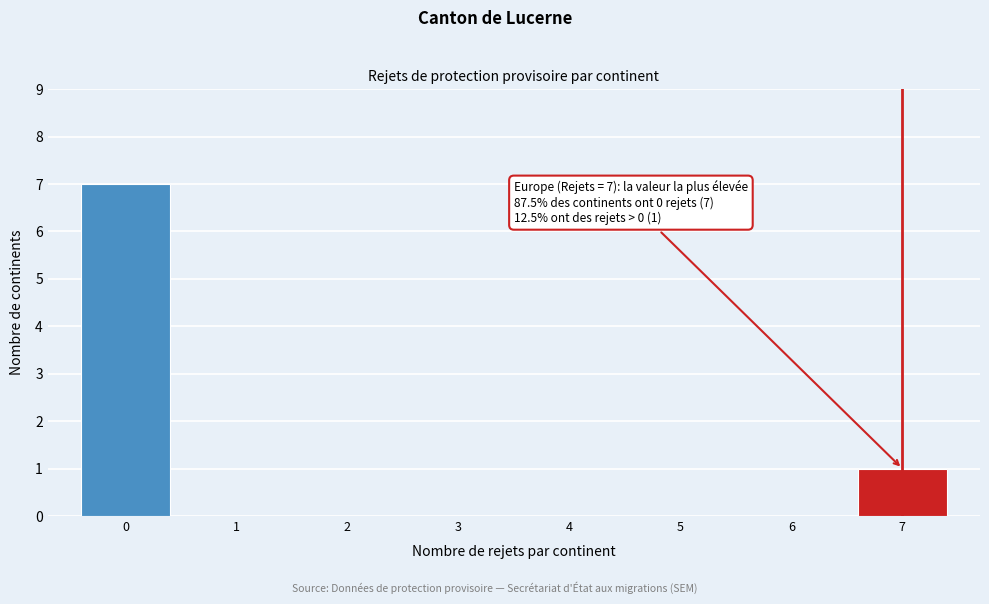

Reading left to right, extract all data points from this chart.

0=7	1=0	2=0	3=0	4=0	5=0	6=0	7=1